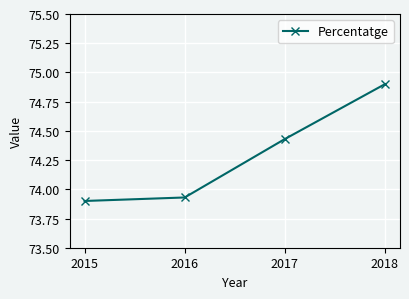

Where does the data first go above 74?

2017